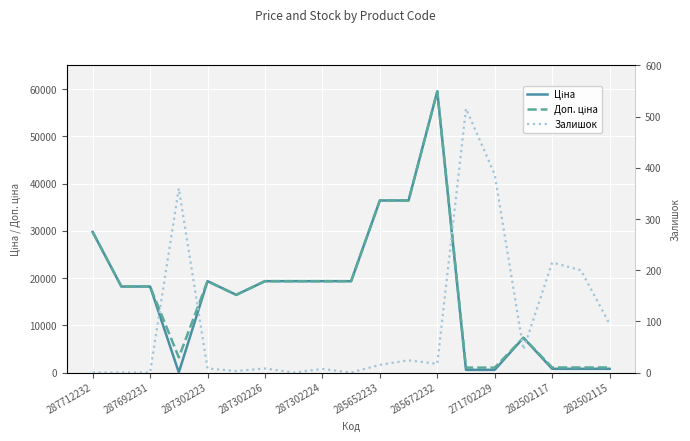

At which category does the chart reach its minimum across all series?

287712232